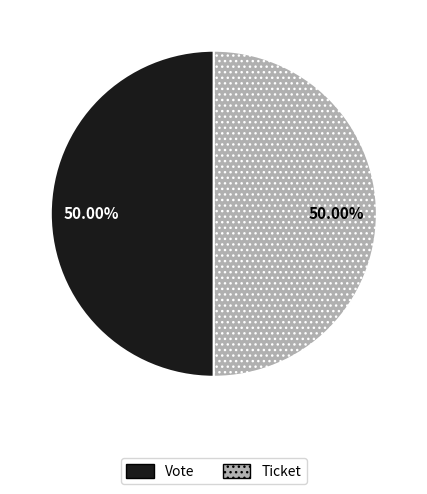

What is the total percentage of Ticket and Vote?

100.0%